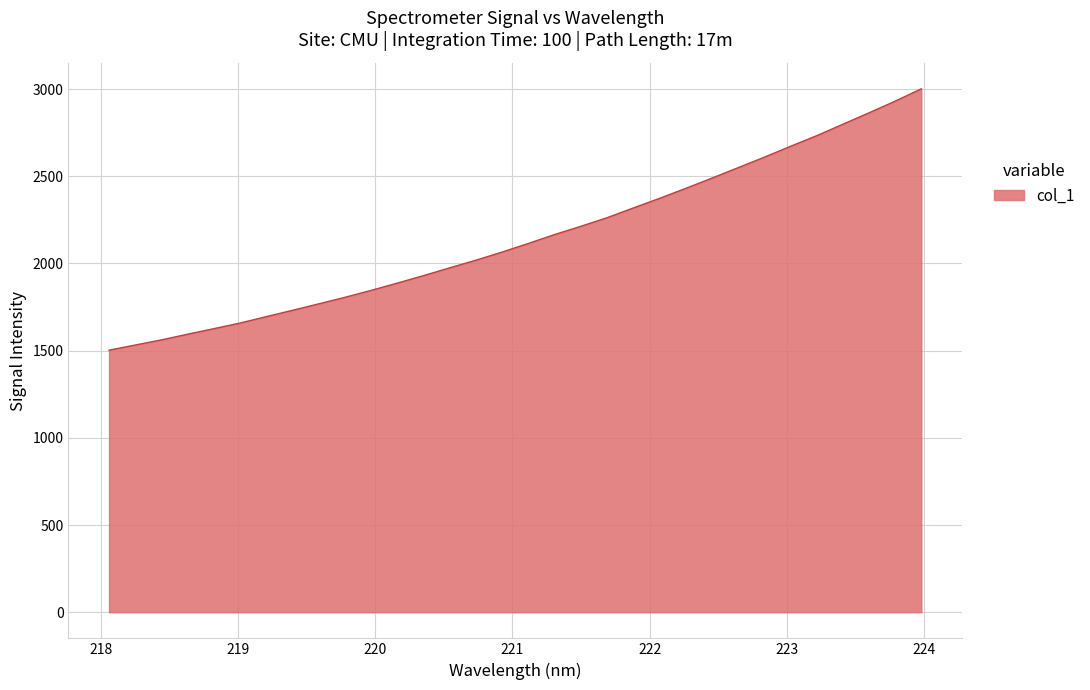

What is the difference between the second highest and minimum values?

1428.0